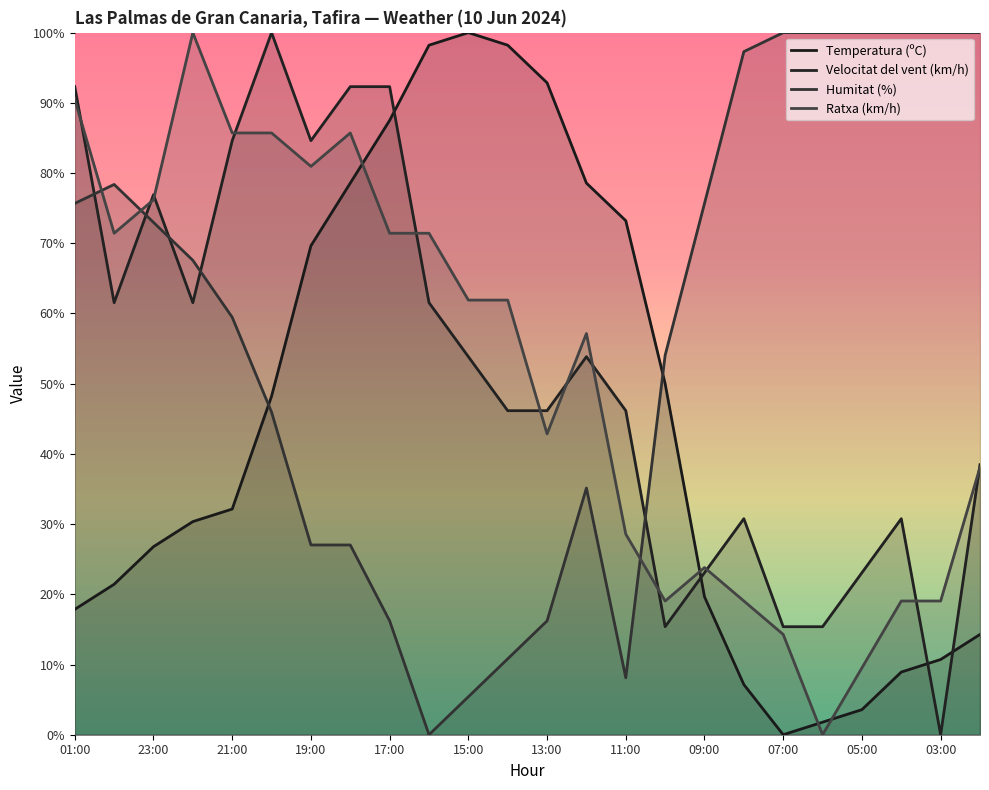

How many positive values does the Temperatura (ºC) series have?

23